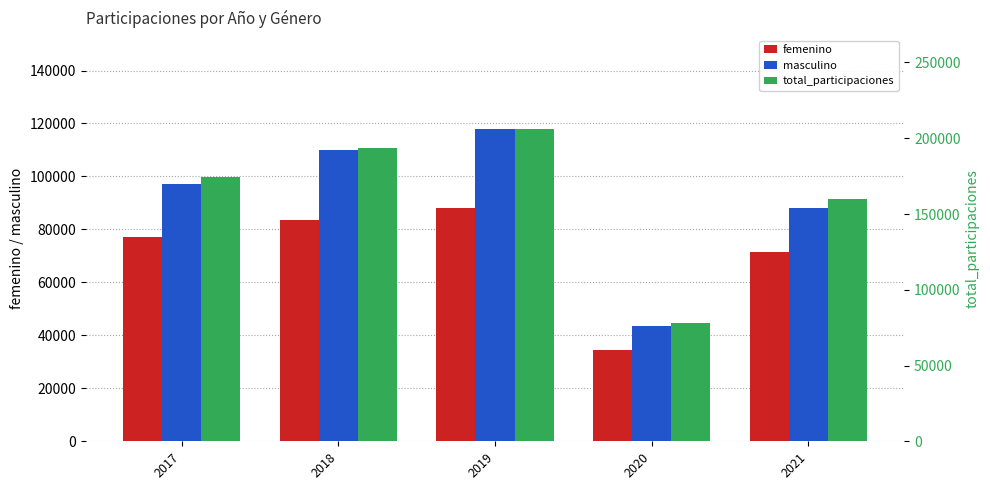

Which series has the largest total across all categories?

total_participaciones